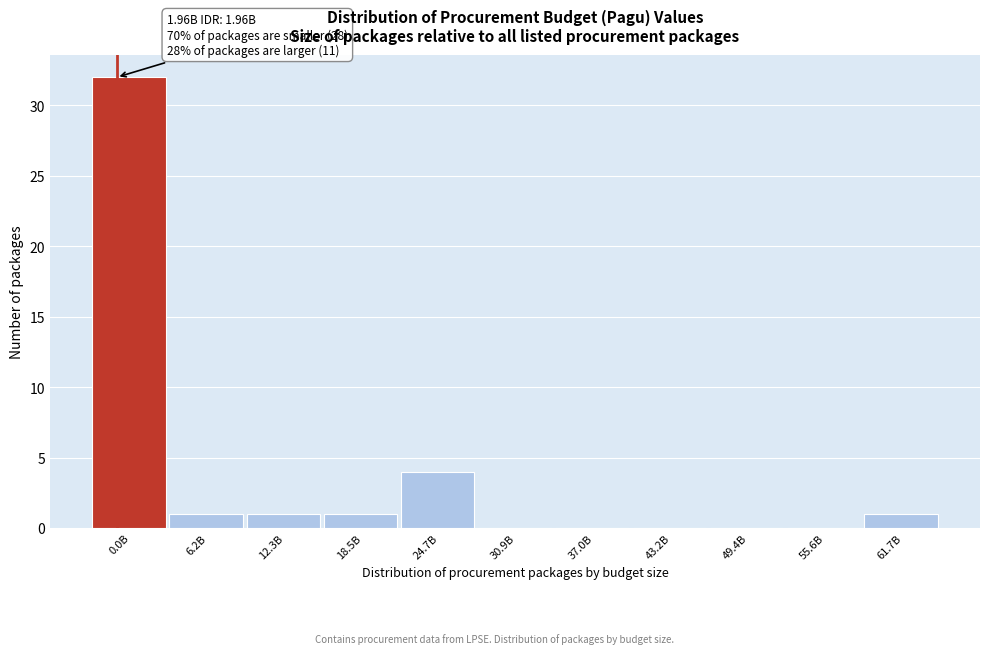

Reading left to right, transcribe all the data shown in this chart.

0.0B=32	6.2B=1	12.3B=1	18.5B=1	24.7B=4	30.9B=0	37.0B=0	43.2B=0	49.4B=0	55.6B=0	61.7B=1